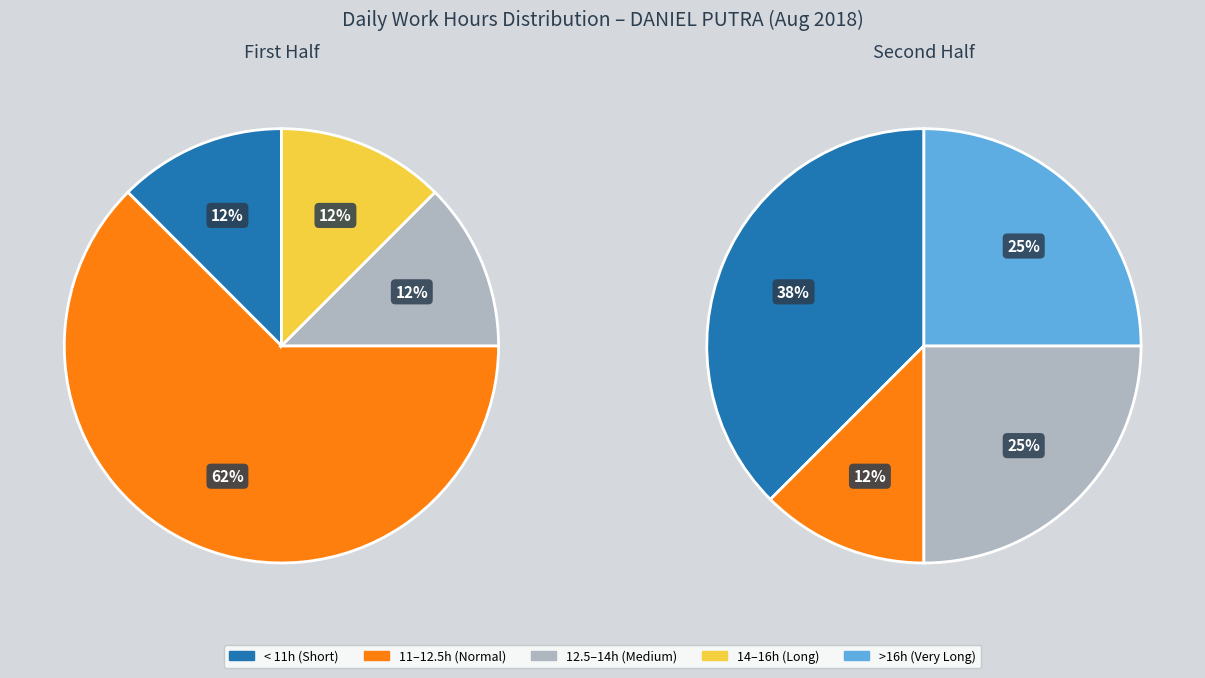

Is Day 6 the majority of the pie?

No